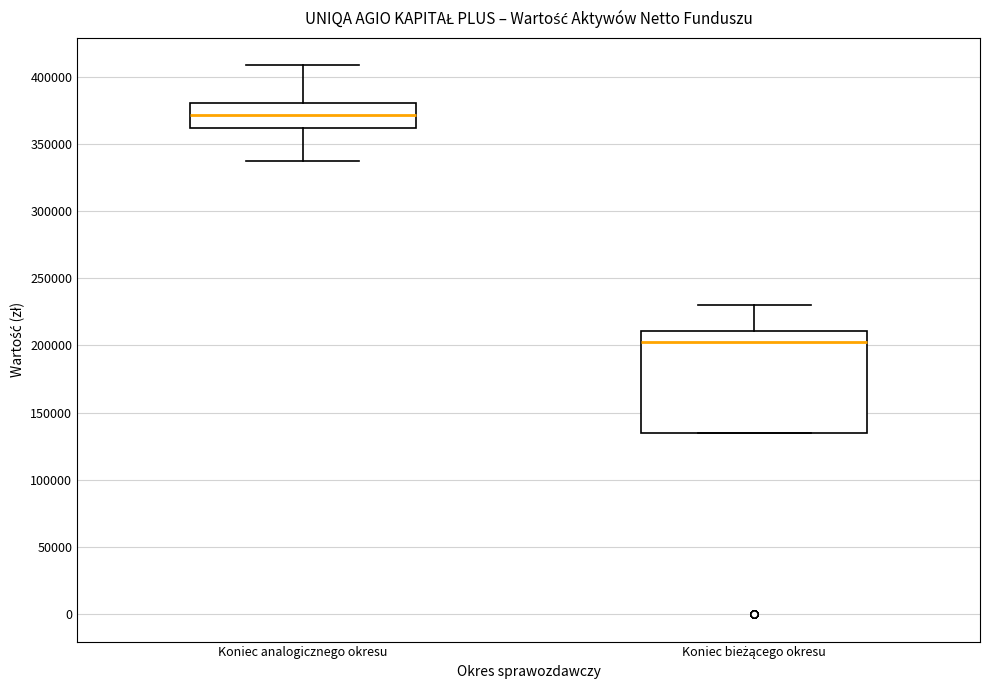

Where is the upper edge of the box for Koniec bieżącego okresu on the y-axis? The values are not printed on the chart, so give them approximately, as read against the axis.

210000